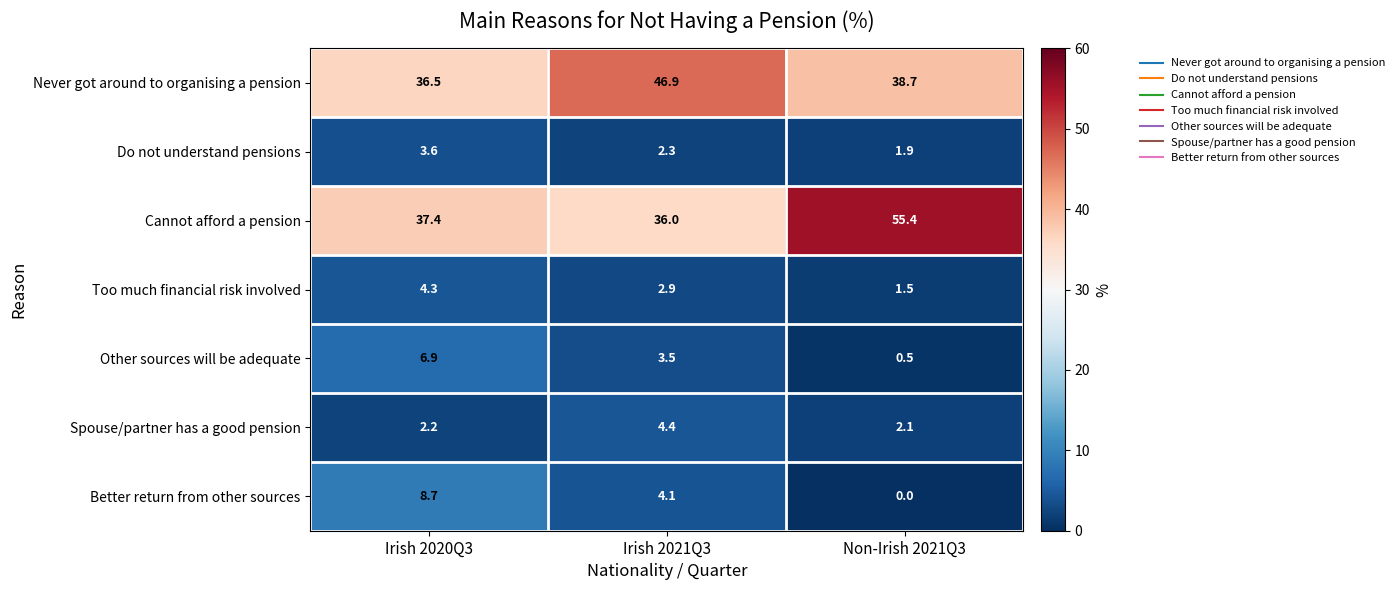

True or false: Better return from other sources has a value of 1.4 at Irish 2021Q3.

False